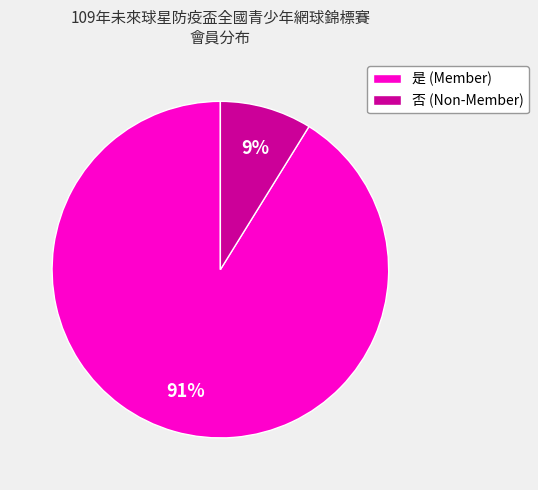

To the nearest percent, what is the difference between the 是 and 否 slice percentages?

82%